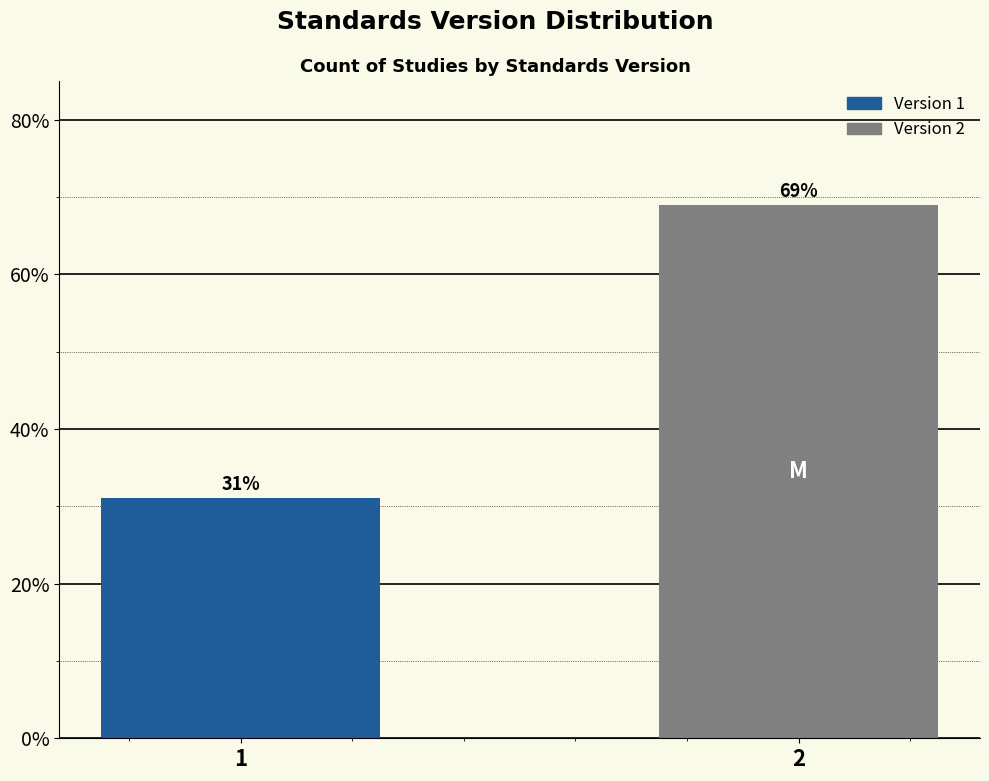

Reading left to right, what are all the values shown in this chart?

1=31.0	2=69.0